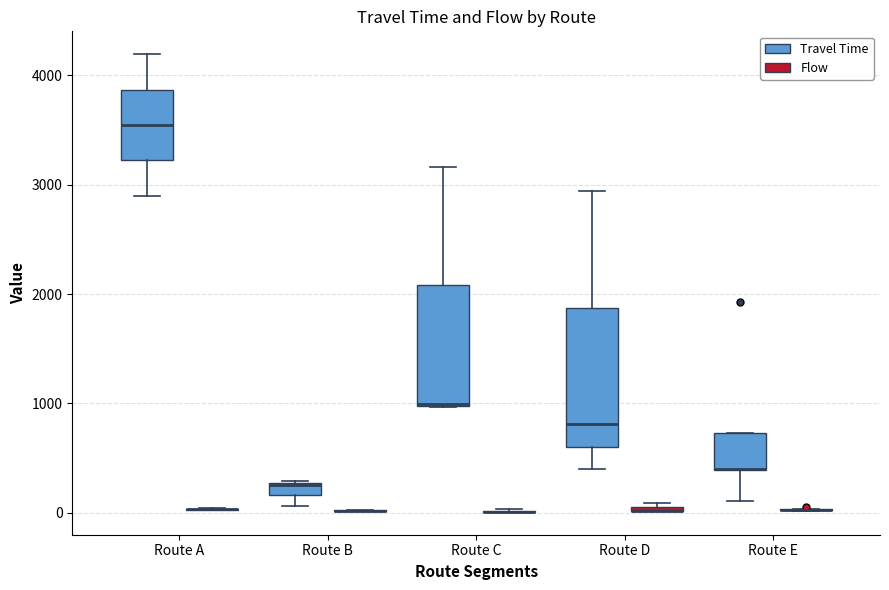

Comparing the boxes themselves (not the whiskers), which one is the tallest?

Route D (Travel Time)